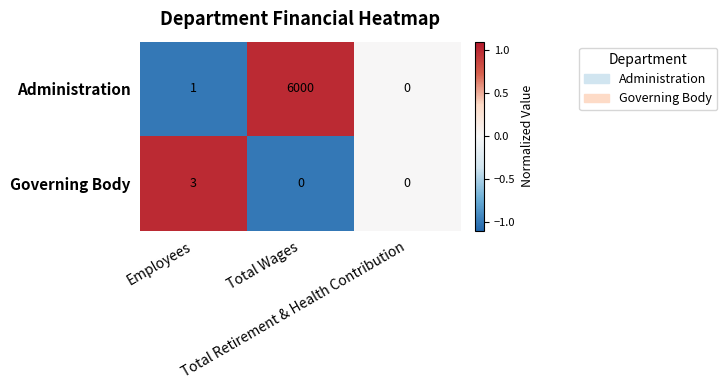

Rank the series by their average value, from lowest to highest.

Governing Body, Administration